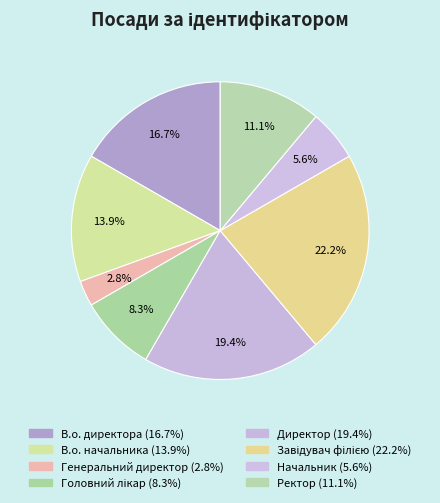

How many slices are in this pie chart?

8